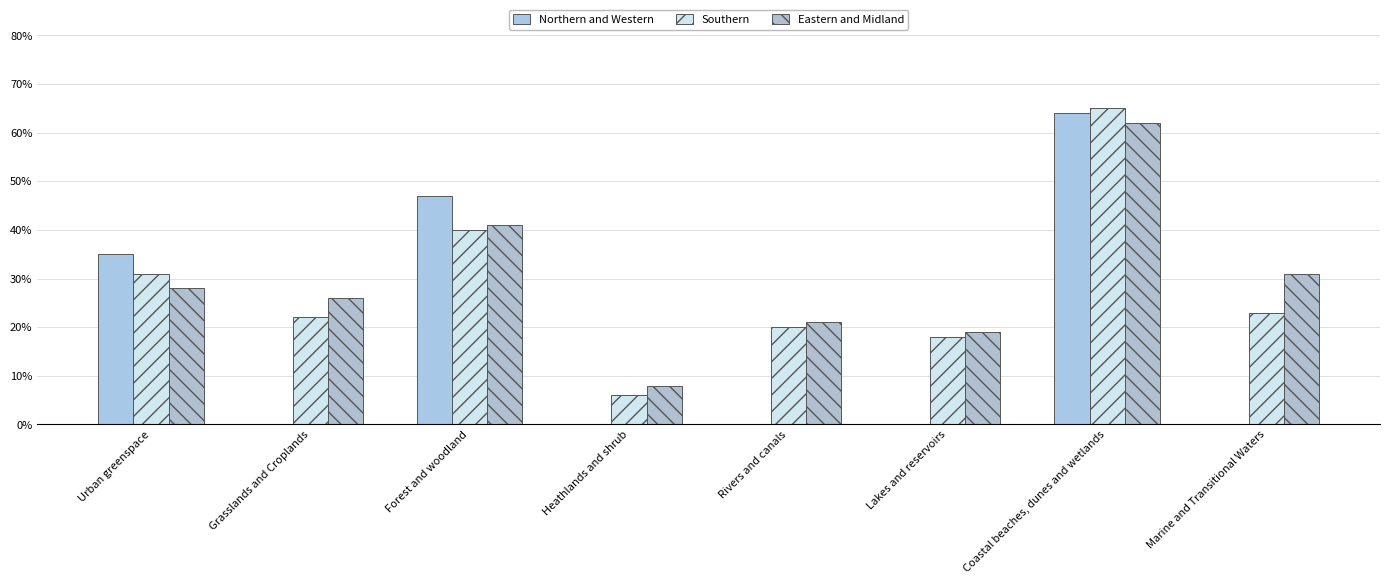

The Northern and Western series shows -38 at Heathlands and shrub. True or false?

False